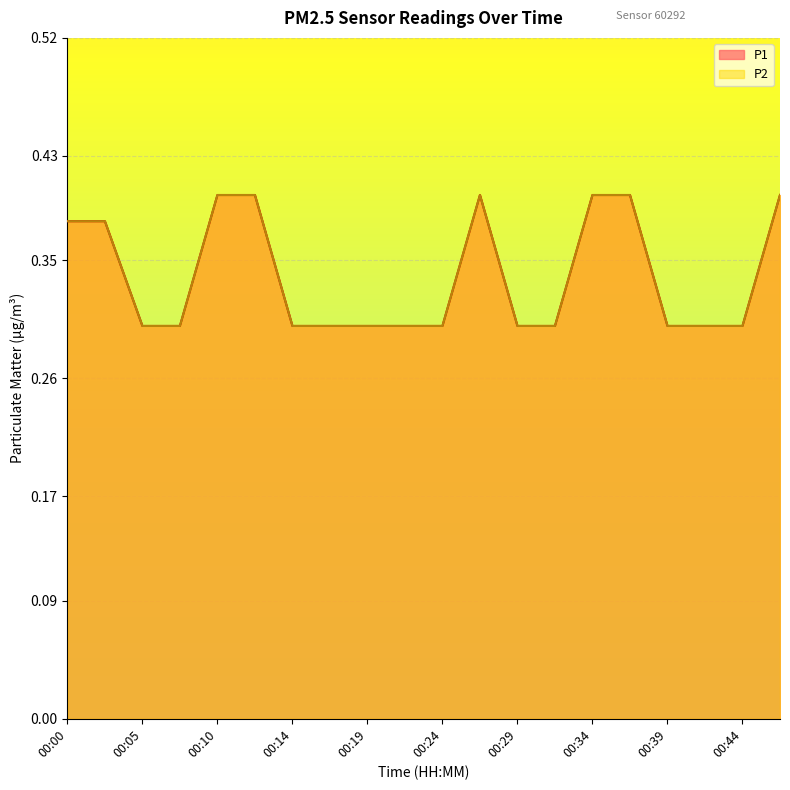

Count the number of data series in this chart.

2